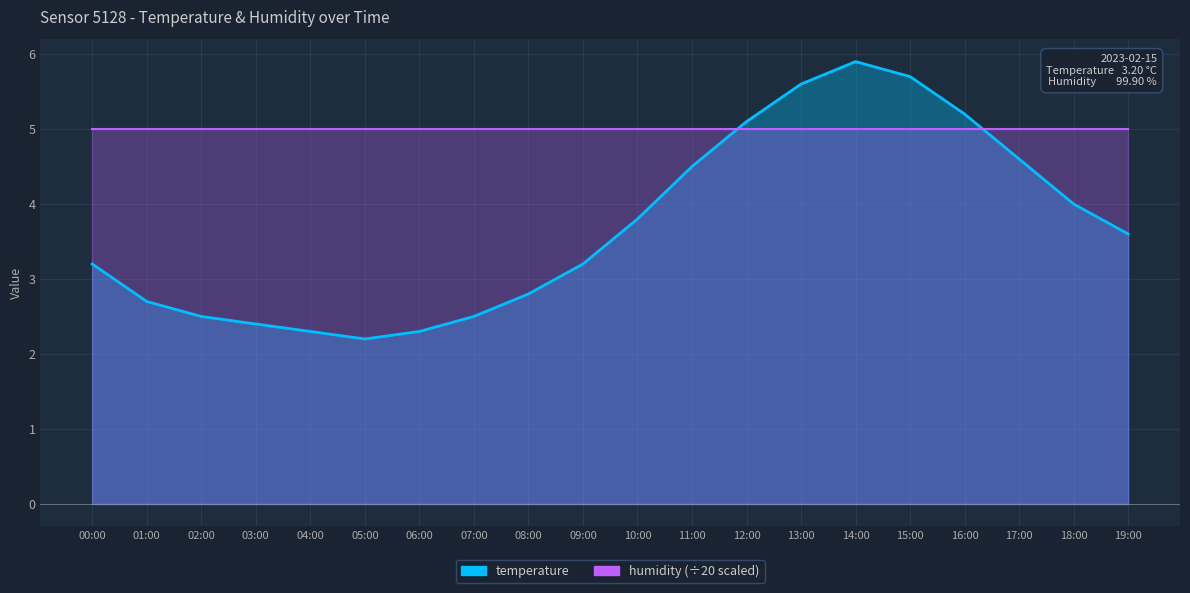

Approximately how many times larger is the value at 13:00 compared to 10:00?

1.5